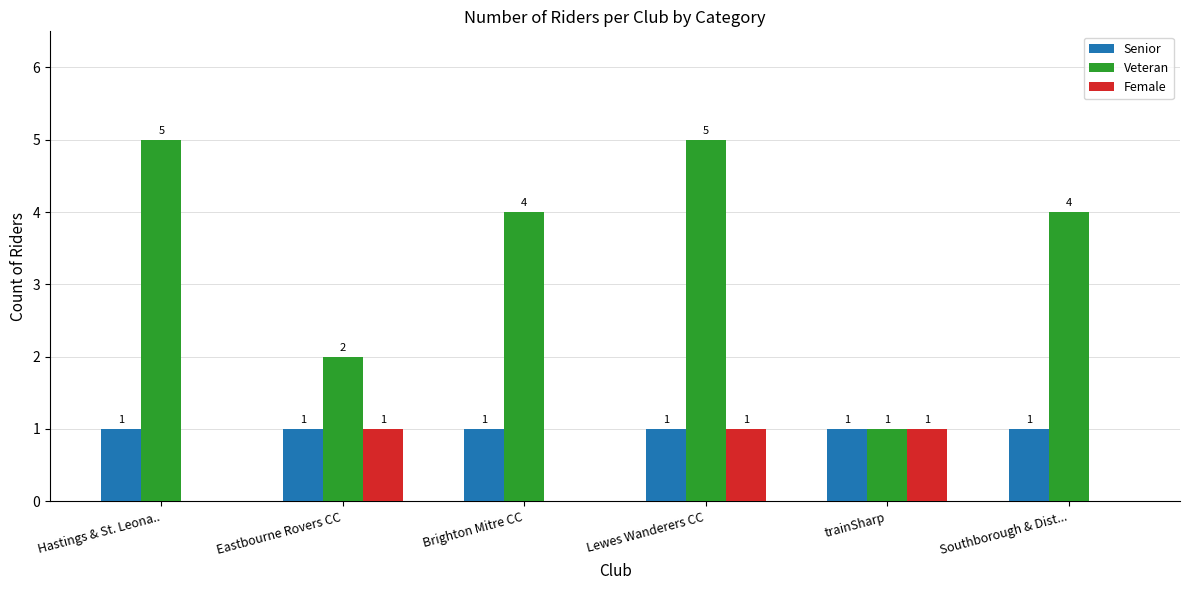

The Veteran series shows 5 at Hastings & St. Leona... True or false?

True